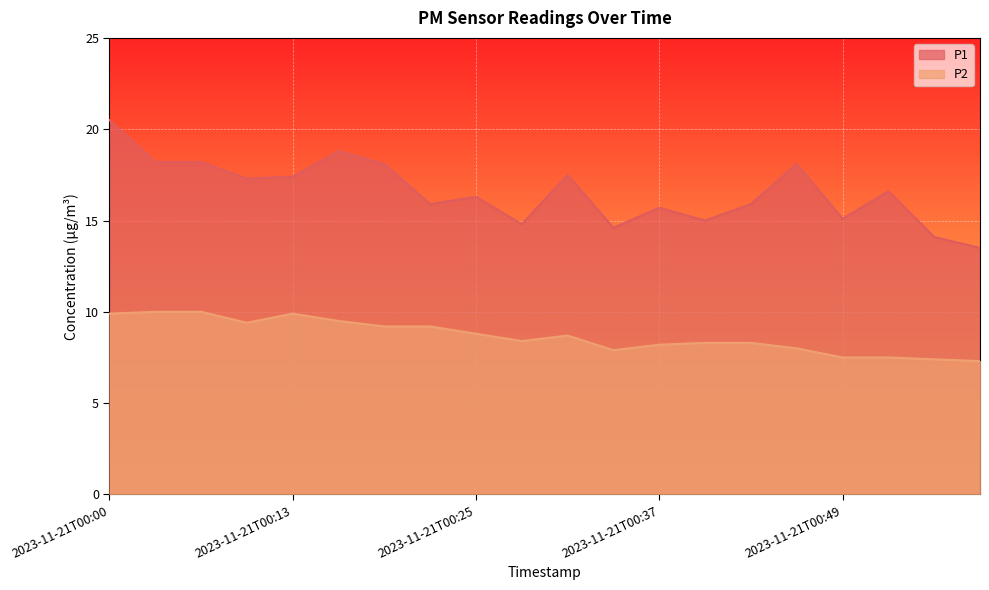

Where is the first local minimum for P1?

2023-11-21T00:10